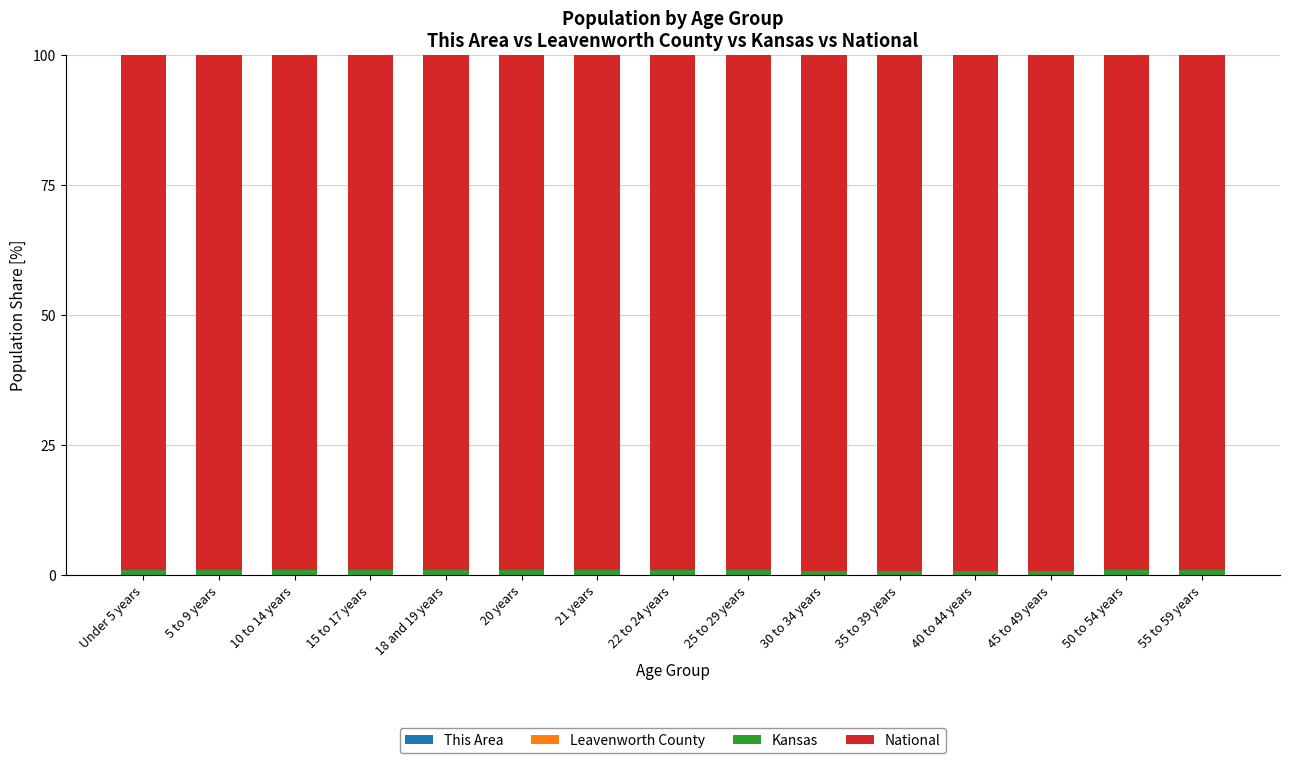

At which label does This Area reach its minimum?

15 to 17 years